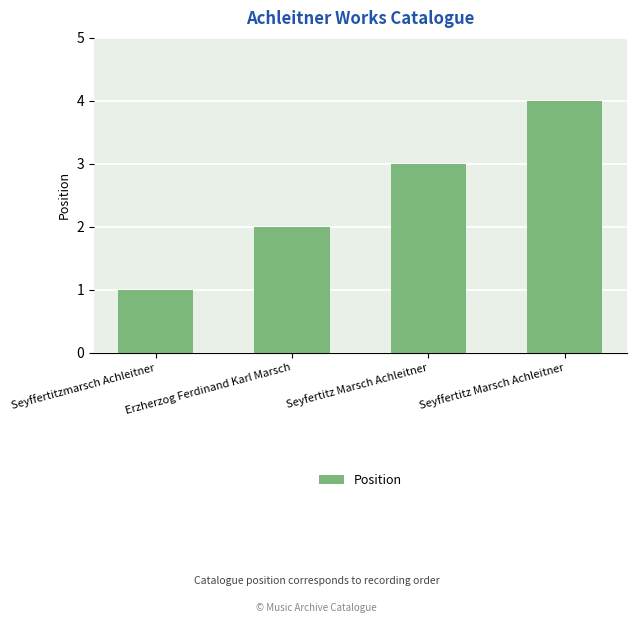

True or false: the data shows 2 at Erzherzog Ferdinand Karl Marsch.

True